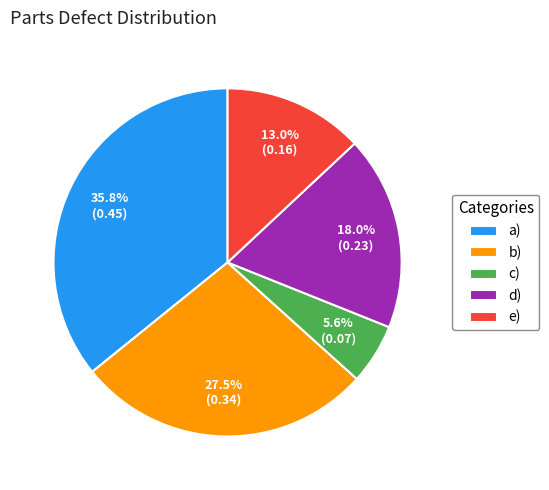

Which category has the smallest portion of the pie?

c)